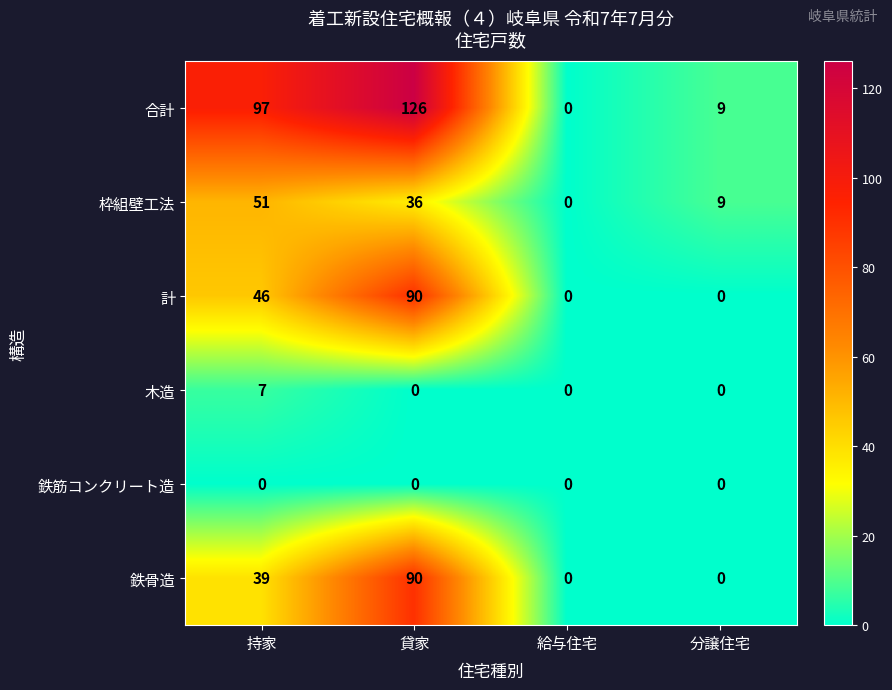

Which series has the largest total across all categories?

合計